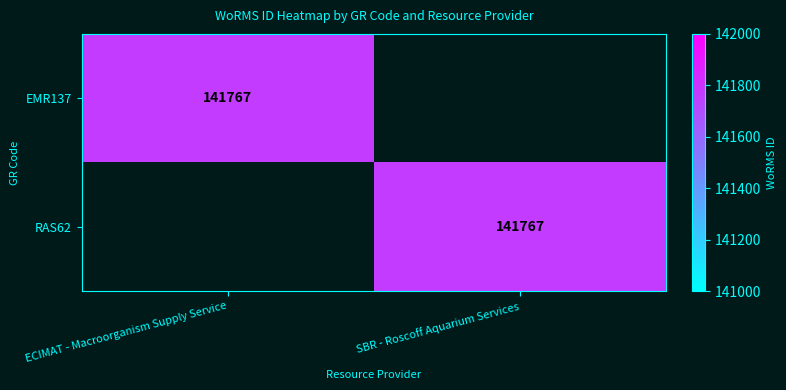

Is it true that RAS62 equals 41744 at SBR - Roscoff Aquarium Services?

False